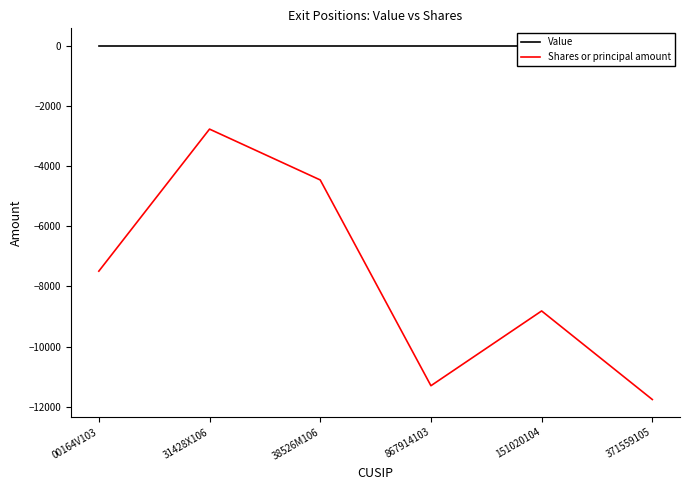

Reading left to right, what are all the values shown in this chart?

Value: 00164V103=0	31428X106=0	38526M106=0	867914103=0	151020104=0	371559105=0
Shares or principal amount: 00164V103=-7492	31428X106=-2765	38526M106=-4457	867914103=-11304	151020104=-8816	371559105=-11763